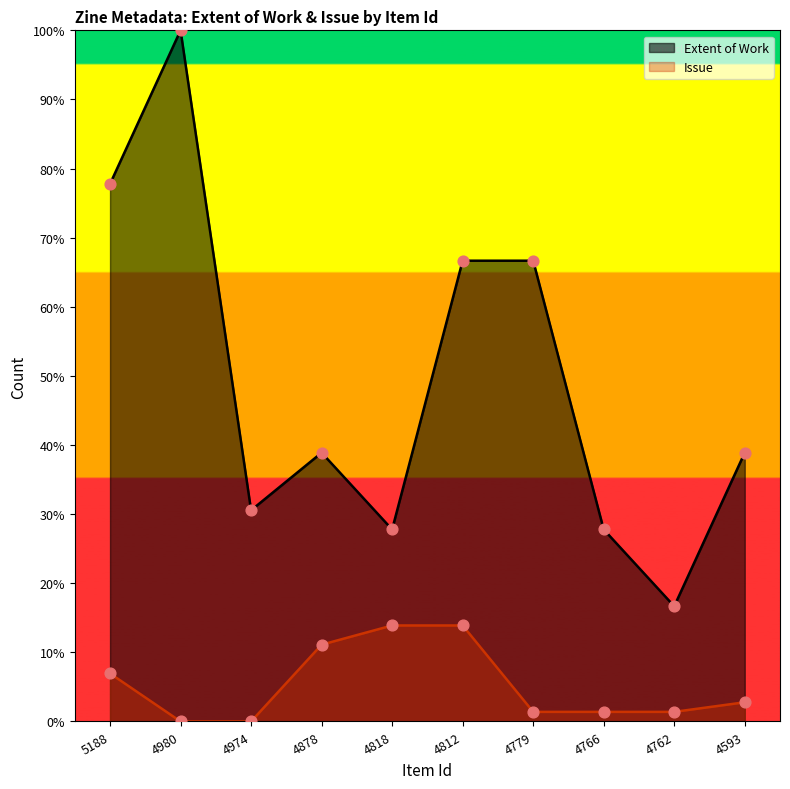

Which series reaches the minimum Y coordinate?

Issue